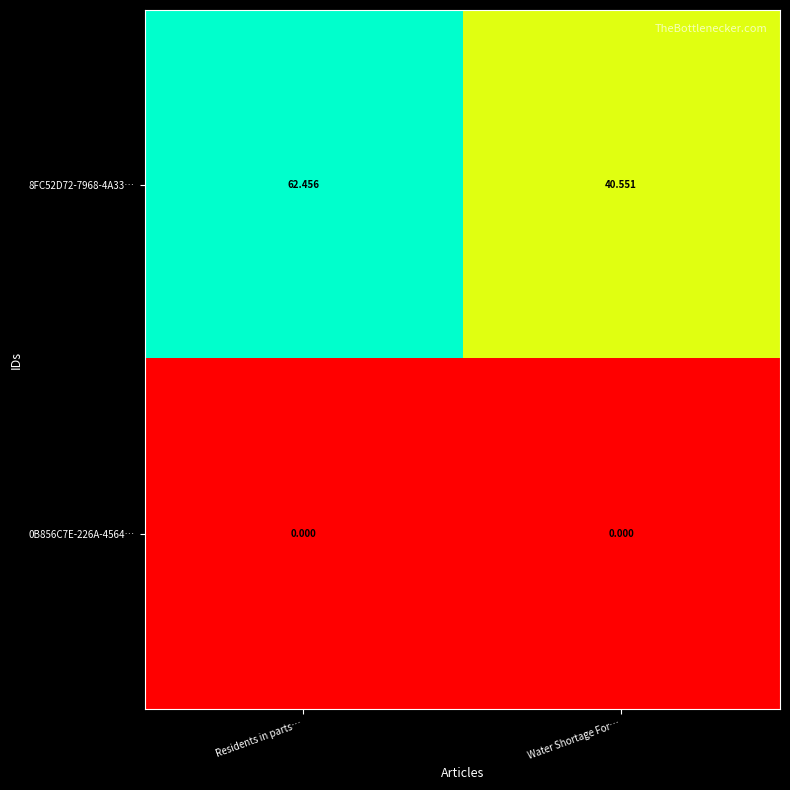

Where does the 8FC52D72-7968-4A33… series first go above 62?

Residents in parts…